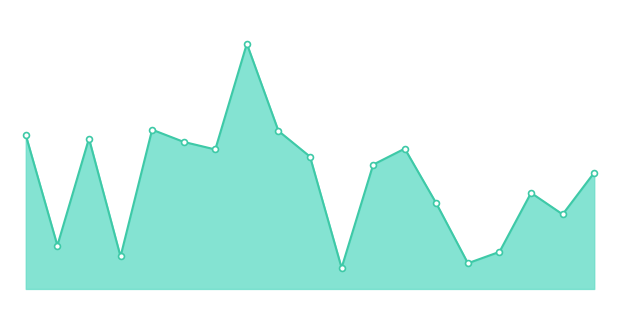

How many lines are shown in the chart?

1